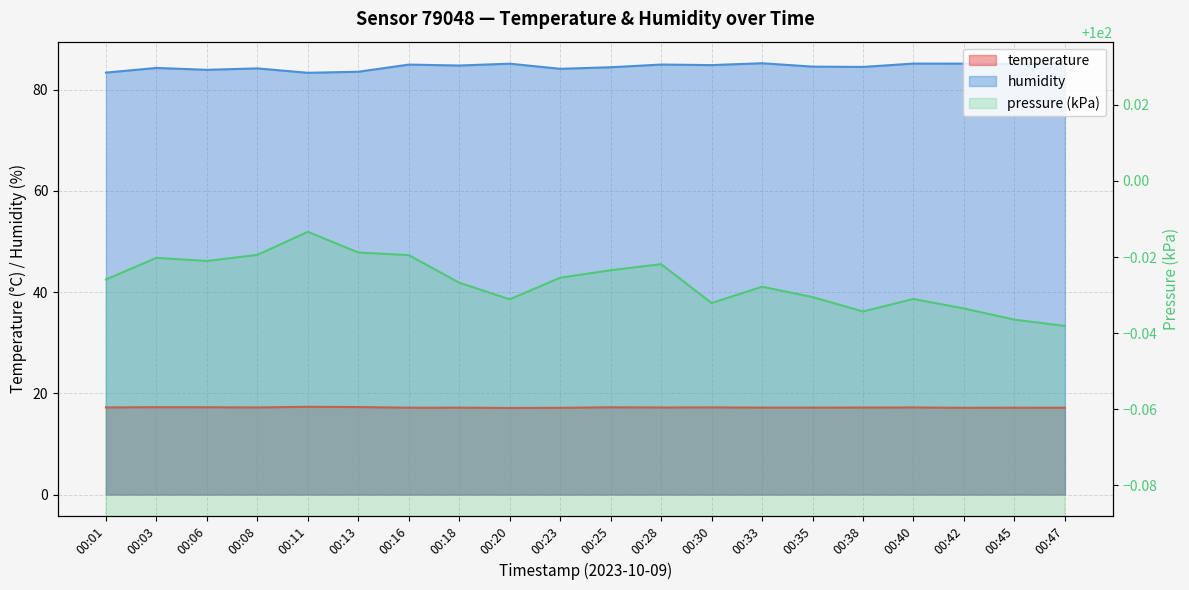

What is the maximum value for humidity?

85.2